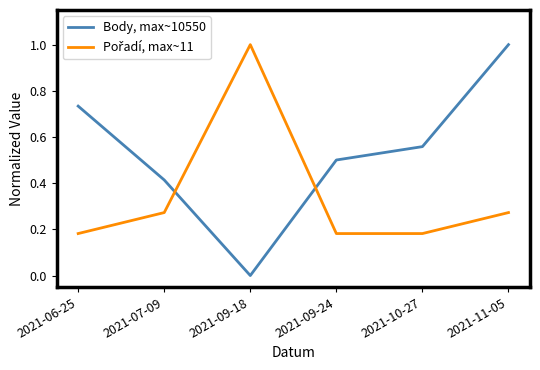

Which series has the widest spread of values?

Body, max~10550